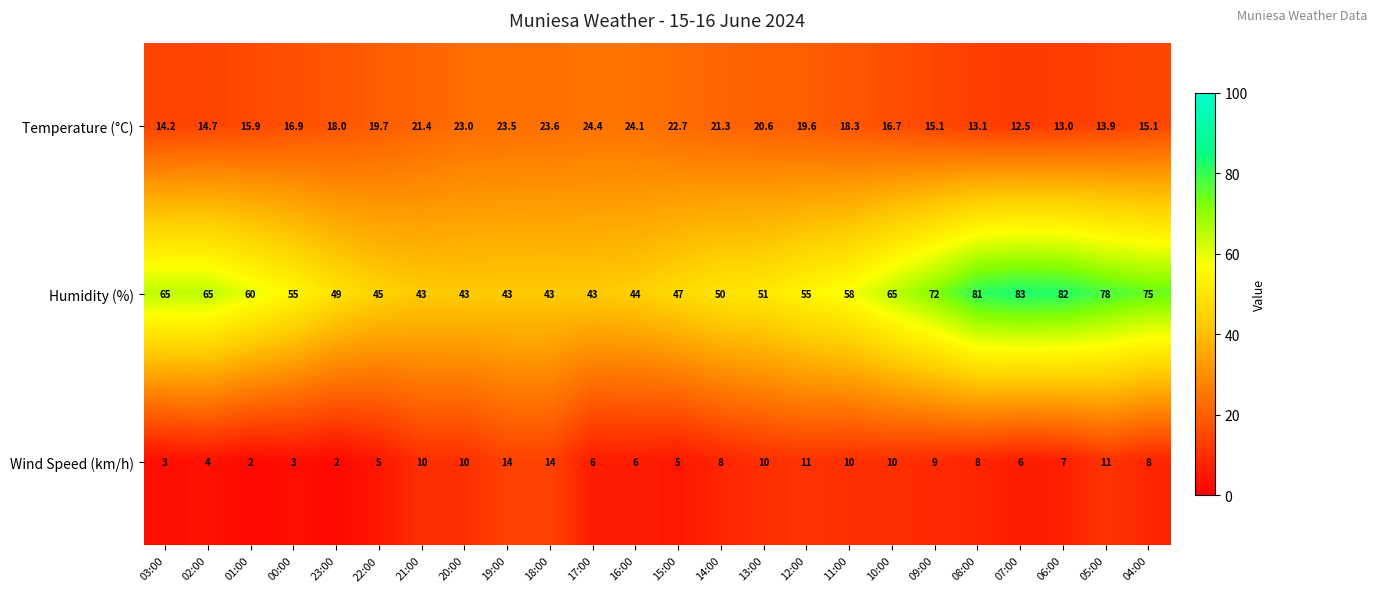

How many values in the Humidity (%) series are below 55?

11